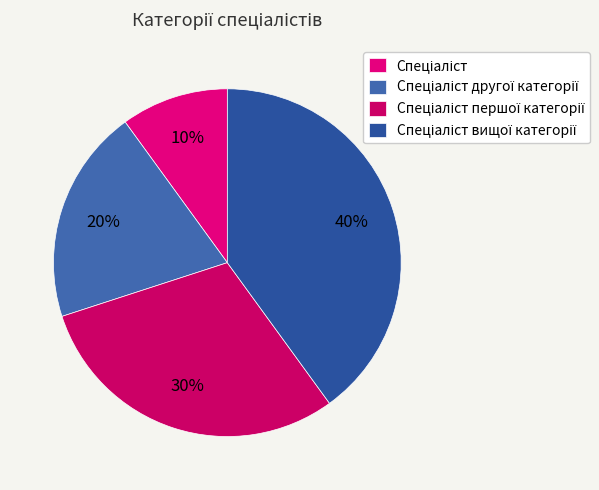

Rank the categories by value from highest to lowest.

Спеціаліст вищої категорії, Спеціаліст першої категорії, Спеціаліст другої категорії, Спеціаліст